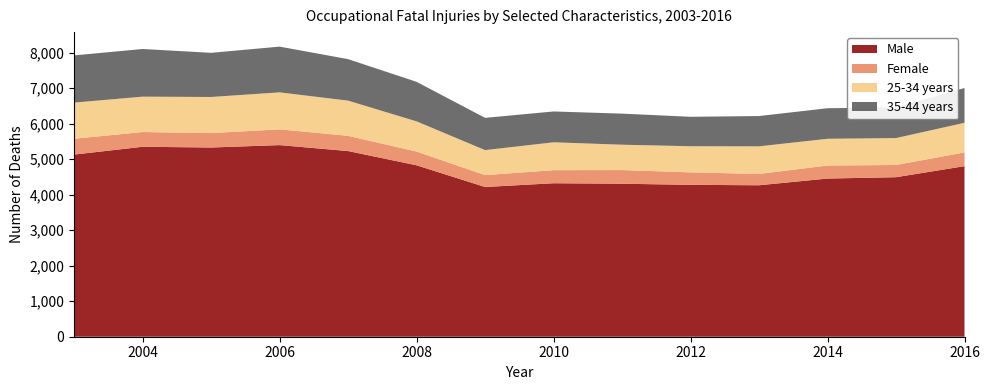

Reading left to right, what are all the values shown in this chart?

Male: 2003=5129	2004=5349	2005=5328	2006=5396	2007=5228	2008=4827	2009=4216	2010=4322	2011=4308	2012=4277	2013=4265	2014=4454	2015=4492	2016=4803
Female: 2003=446	2004=415	2005=406	2006=444	2007=429	2008=387	2009=335	2010=368	2011=385	2012=351	2013=319	2014=367	2015=344	2016=387
25-34 years: 2003=1018	2004=996	2005=1017	2006=1041	2007=991	2008=850	2009=704	2010=785	2011=714	2012=736	2013=777	2014=753	2015=758	2016=834
35-44 years: 2003=1329	2004=1342	2005=1243	2006=1288	2007=1168	2008=1113	2009=908	2010=868	2011=875	2012=829	2013=853	2014=860	2015=864	2016=979